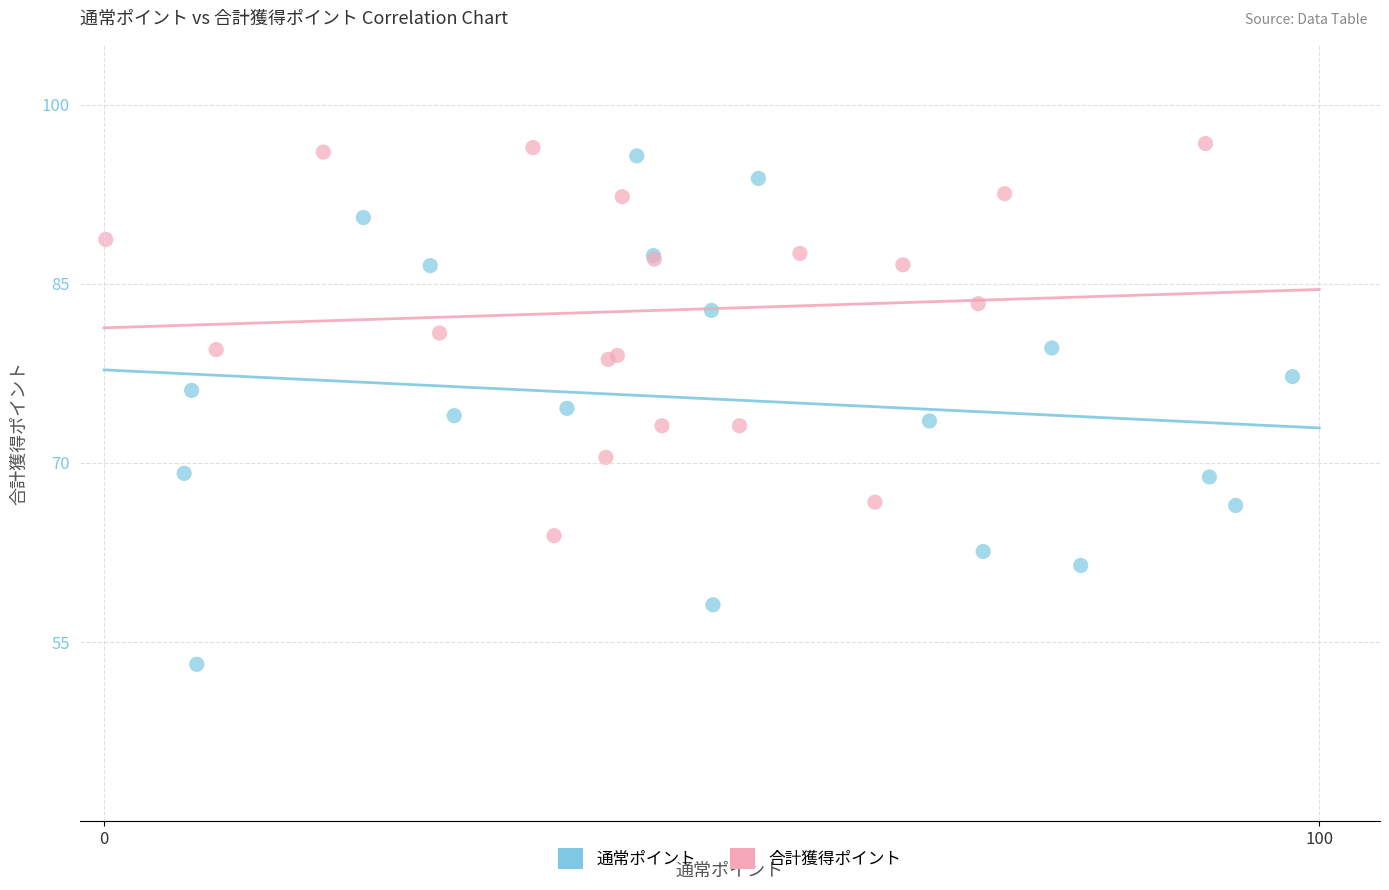

Which series reaches the minimum Y coordinate?

通常ポイント